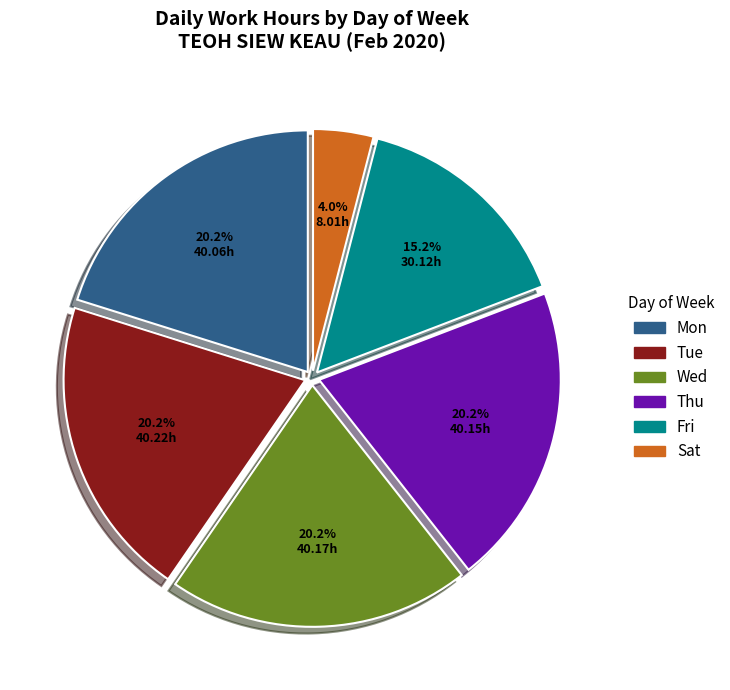

How many segments does this pie chart have?

6